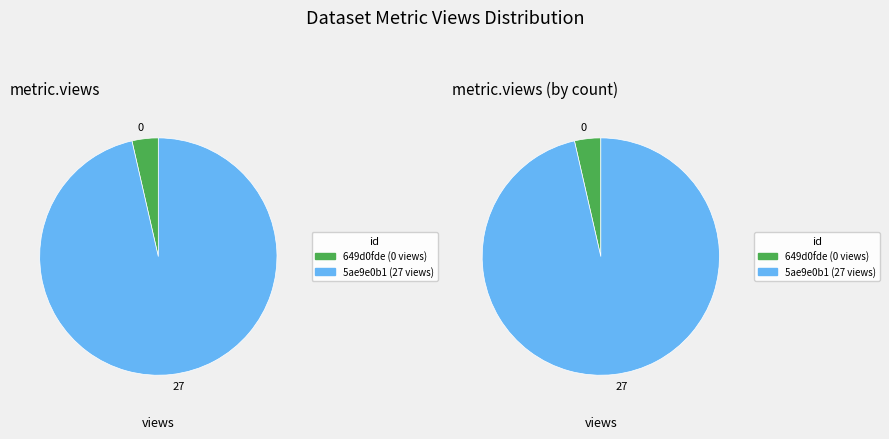

Which slice is the smallest?

649d0fde078190ea91217708